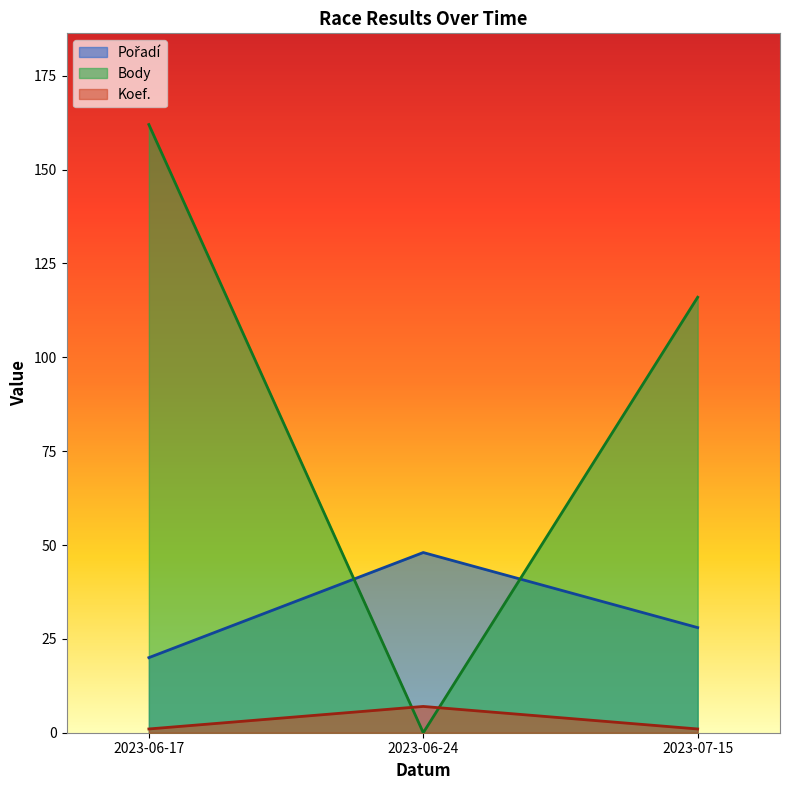

Which series has the largest range (max minus min)?

Body